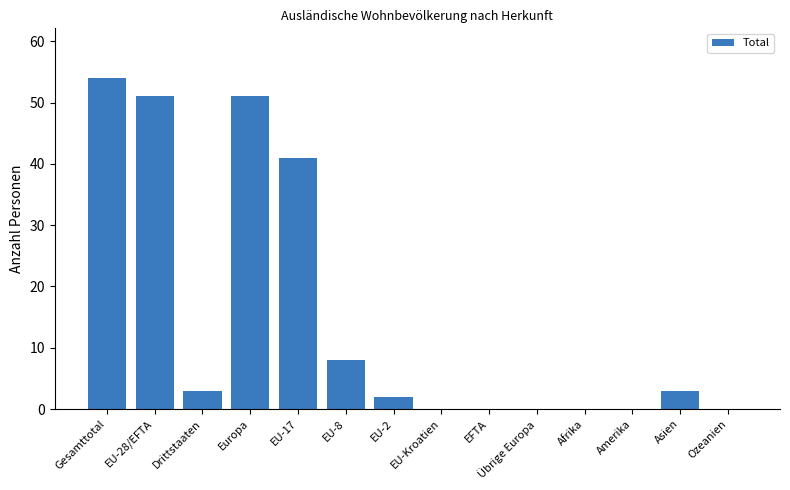

Which label corresponds to the largest value in the chart?

Gesamttotal